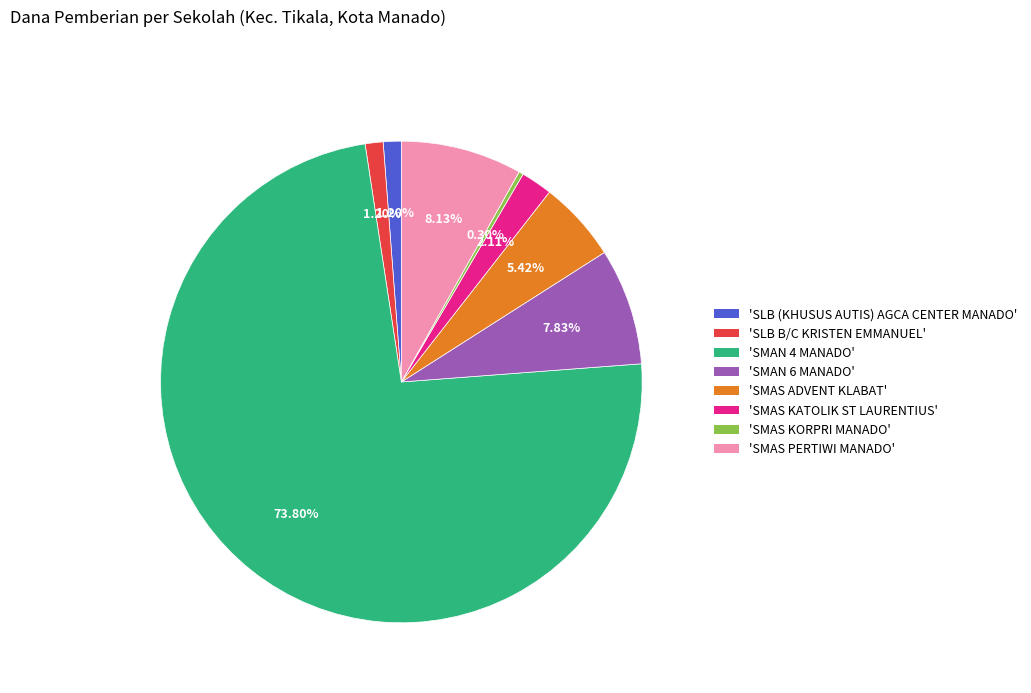

Do 'SMAS PERTIWI MANADO' and 'SMAN 6 MANADO' together represent more than half of the pie?

No